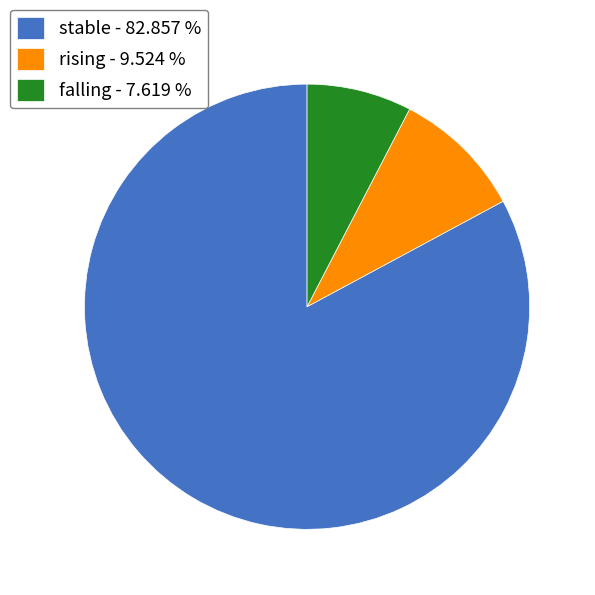

Which has a higher value, rising - 9.524 % or falling - 7.619 %?

rising - 9.524 %